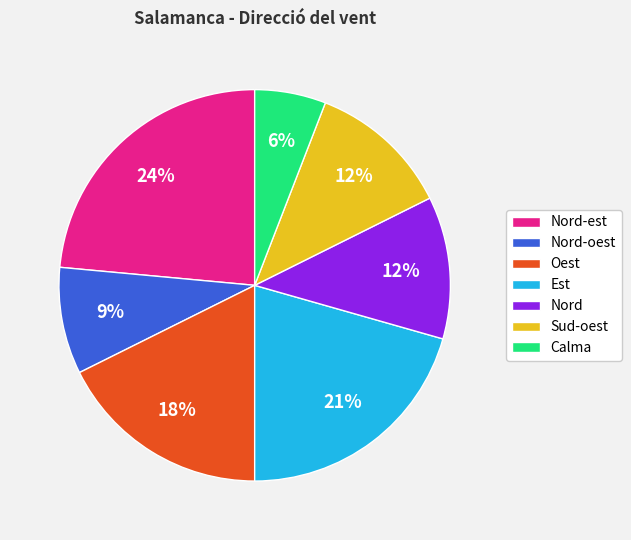

Which slice is the smallest?

Calma